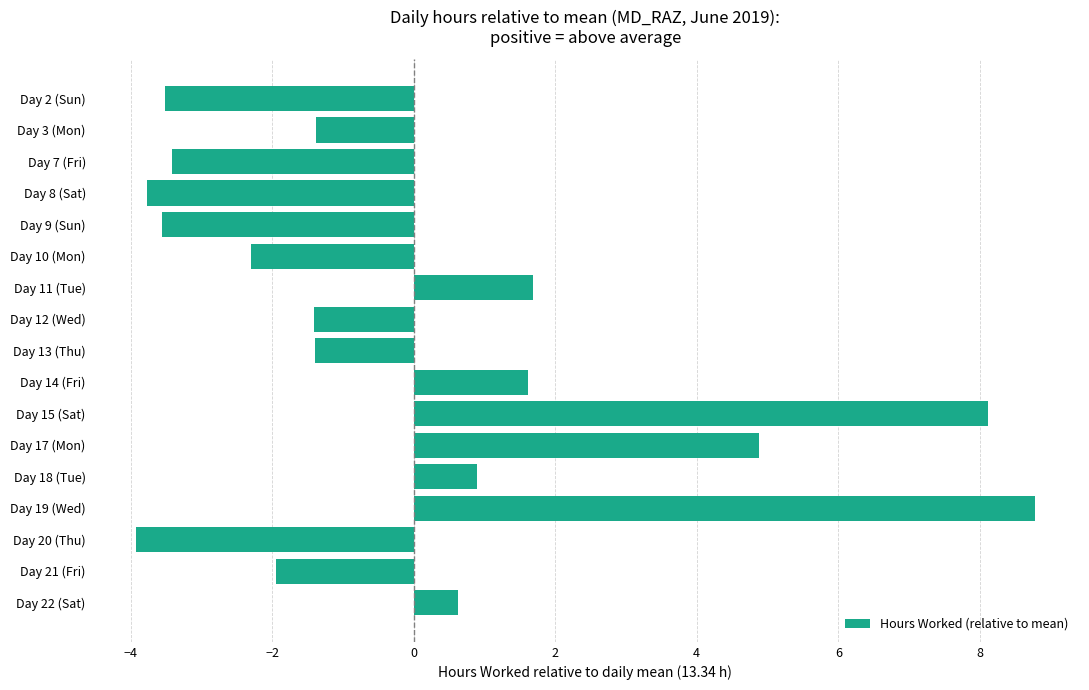

Reading top to bottom, what are all the values shown in this chart?

Day 2 (Sun)=-3.5	Day 3 (Mon)=-1.4	Day 7 (Fri)=-3.4	Day 8 (Sat)=-3.8	Day 9 (Sun)=-3.5	Day 10 (Mon)=-2.3	Day 11 (Tue)=1.7	Day 12 (Wed)=-1.4	Day 13 (Thu)=-1.4	Day 14 (Fri)=1.6	Day 15 (Sat)=8.1	Day 17 (Mon)=4.9	Day 18 (Tue)=0.9	Day 19 (Wed)=8.8	Day 20 (Thu)=-3.9	Day 21 (Fri)=-1.9	Day 22 (Sat)=0.6